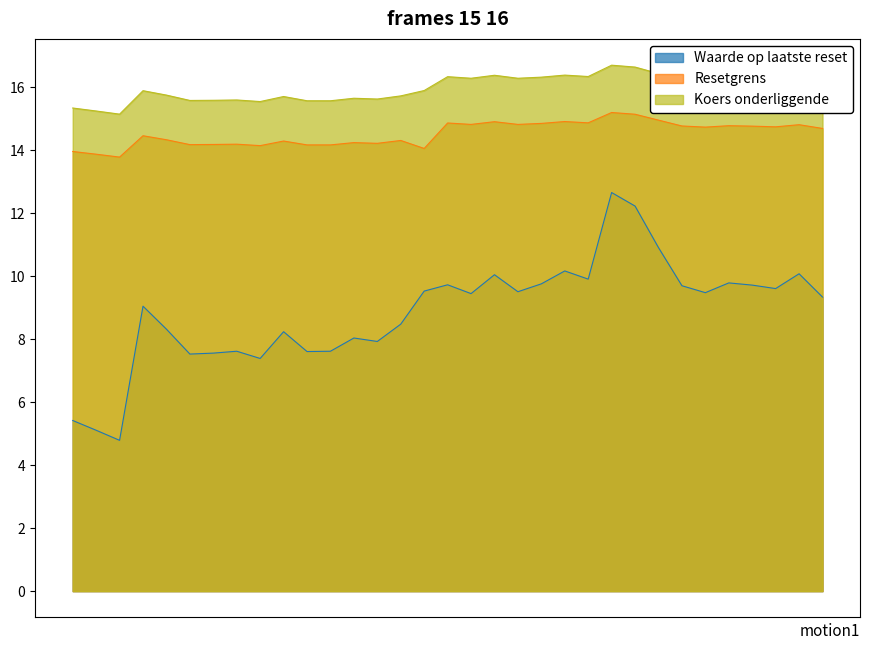

Does the chart have visible grid lines?

No